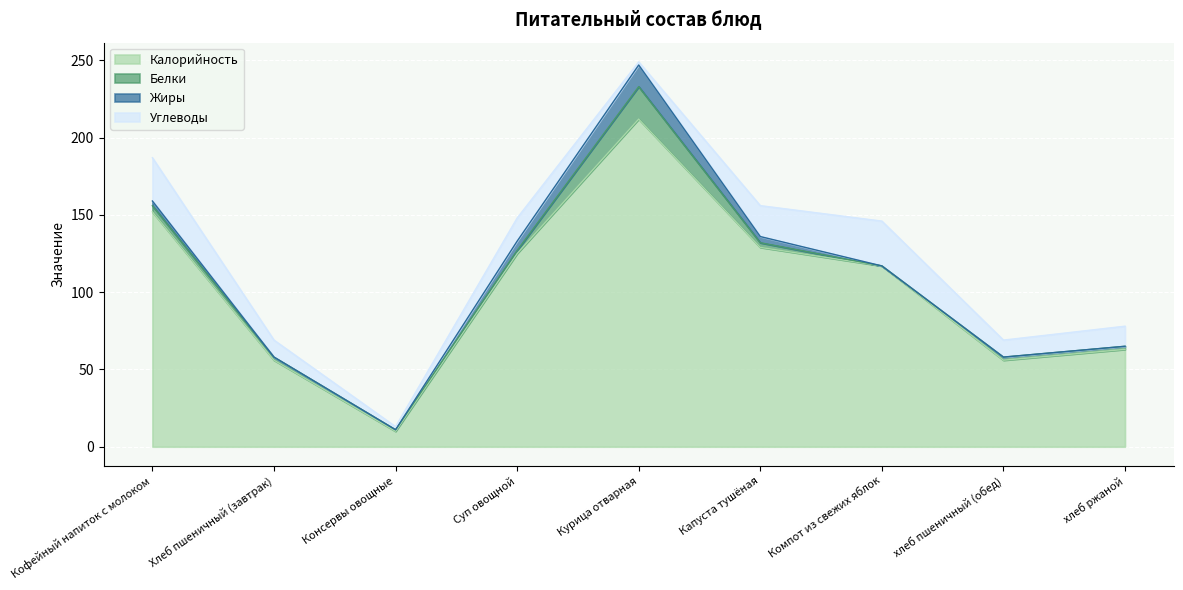

What is the label of the 8th point from the left?

хлеб пшеничный (обед)